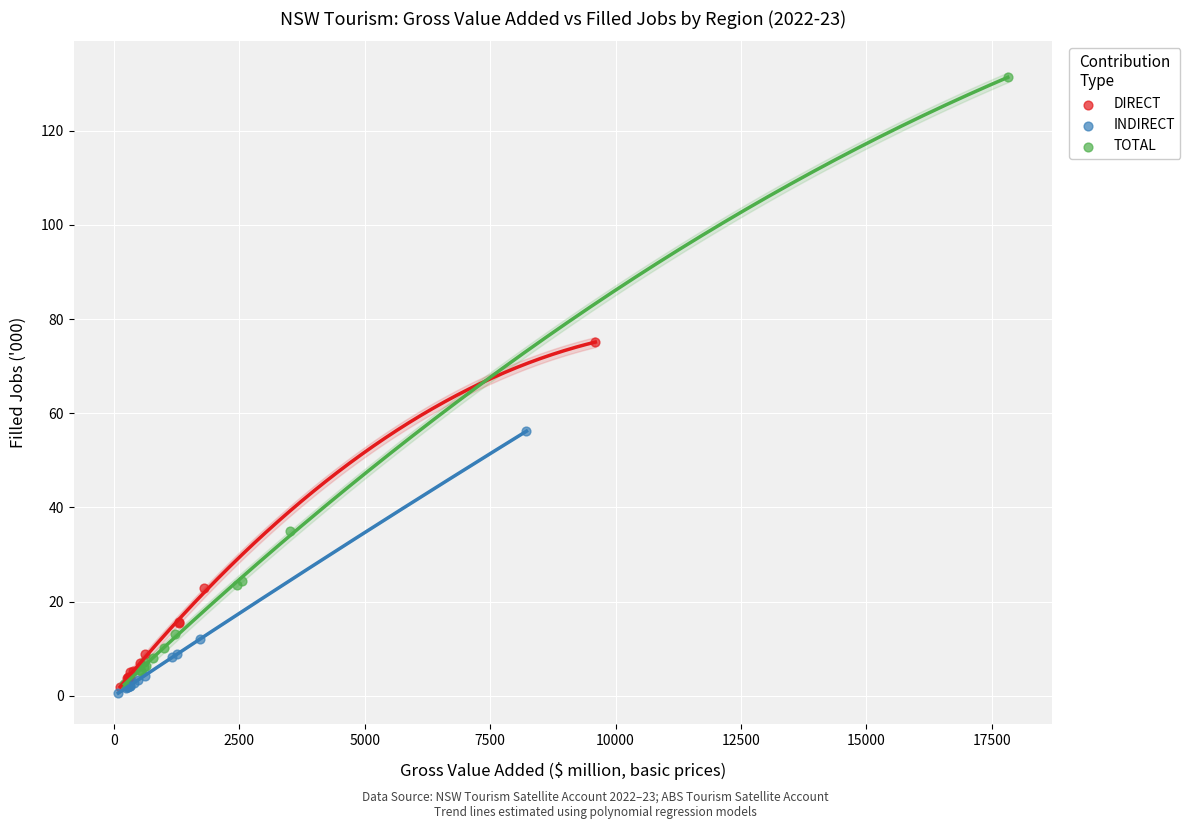

Which series has the widest spread of Y values?

TOTAL